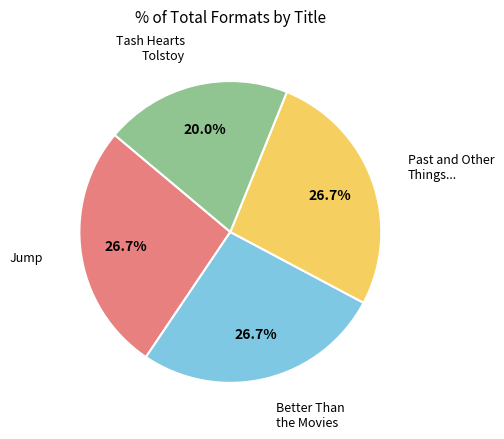

Is there a majority slice in this chart?

No